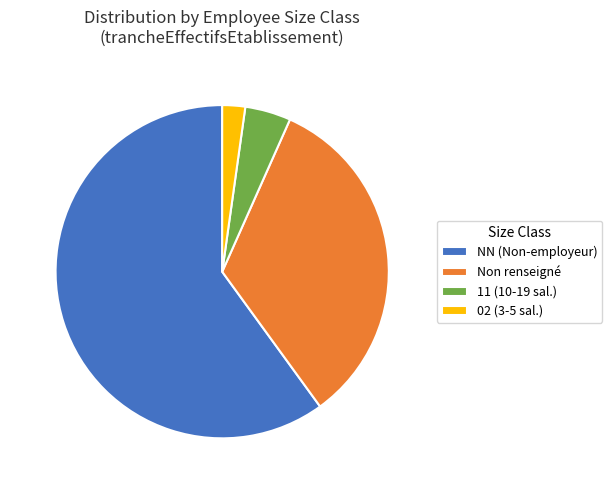

Is there any slice that represents more than half of the pie?

Yes